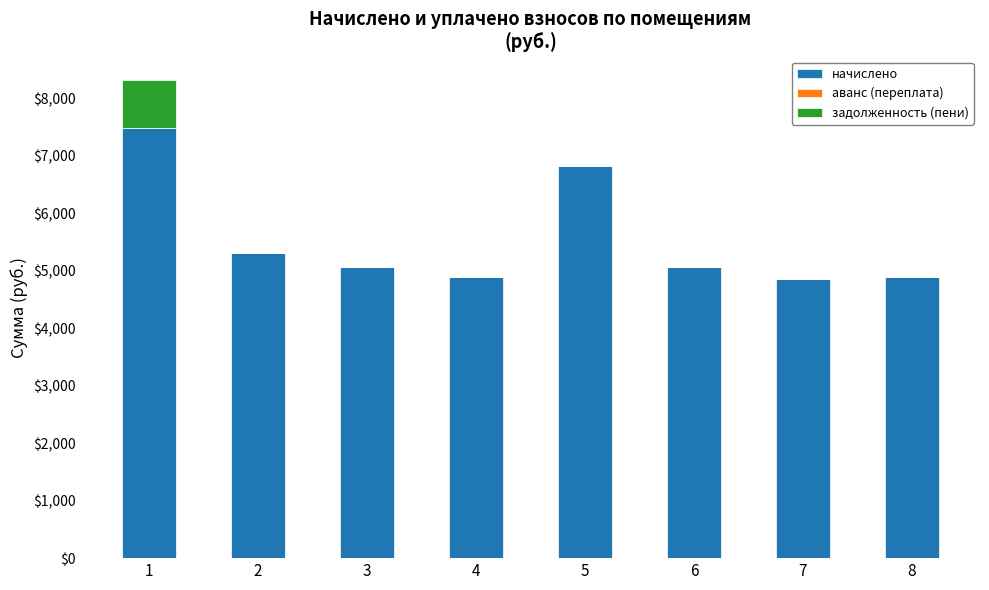

The value of начислено at 1 is 4197.8. True or false?

False